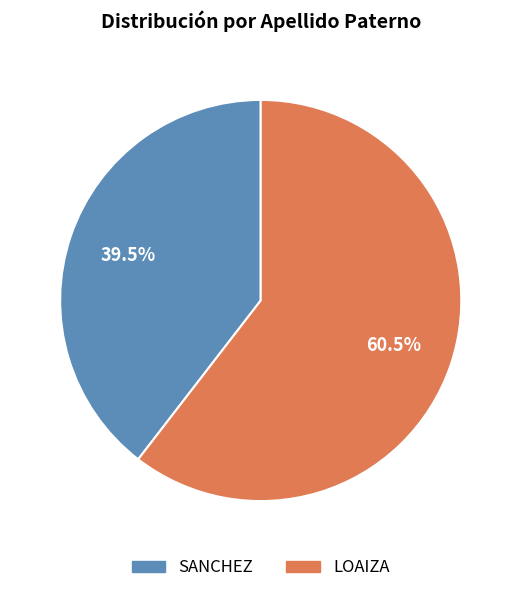

Is there any slice that represents more than half of the pie?

Yes